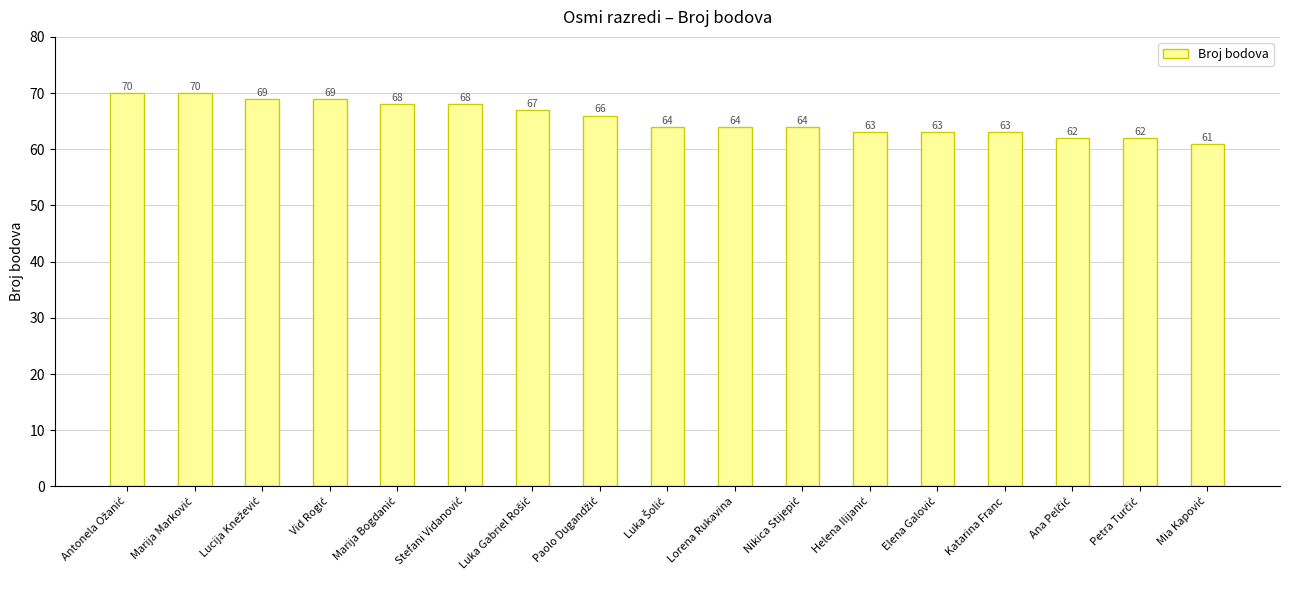

Count the values in the range 63 to 68.

10